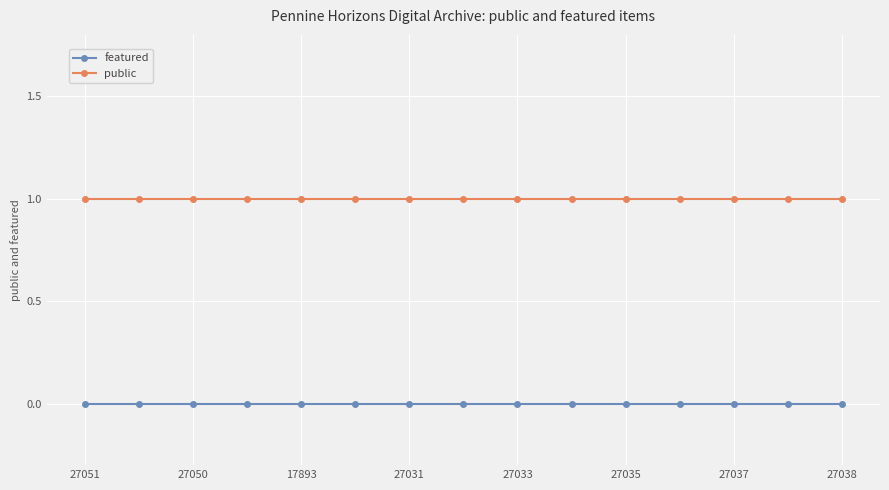

At how many categories does at least one series exceed 0?

15